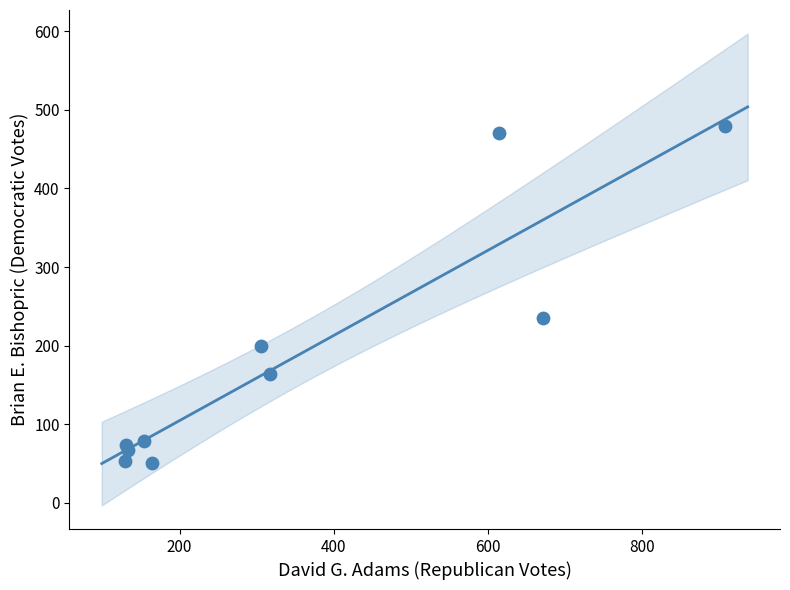

What Y value in the scatter plot is closest to 265?

235